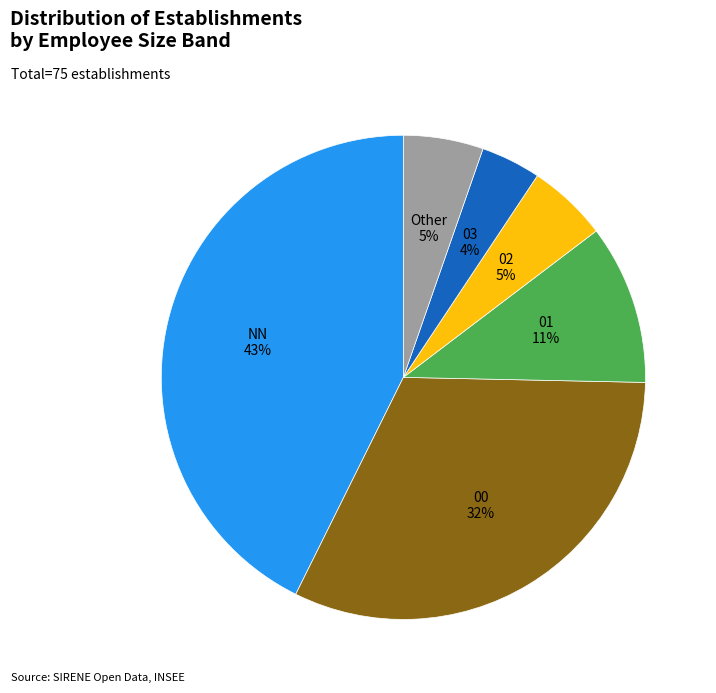

What is the smallest slice in the pie chart?

03